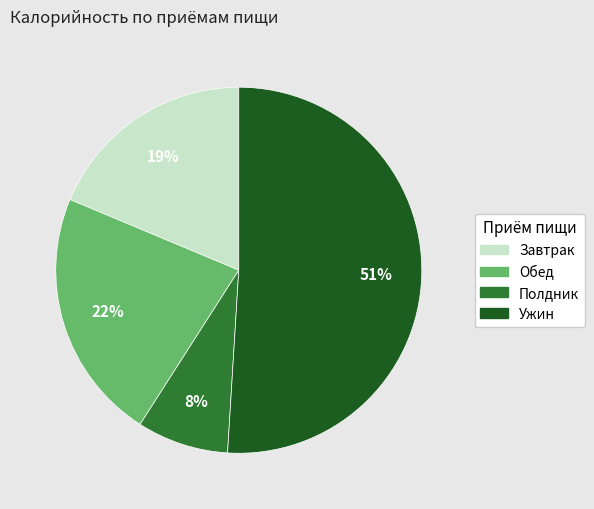

Is it true that Ужин is 37% of the pie?

False